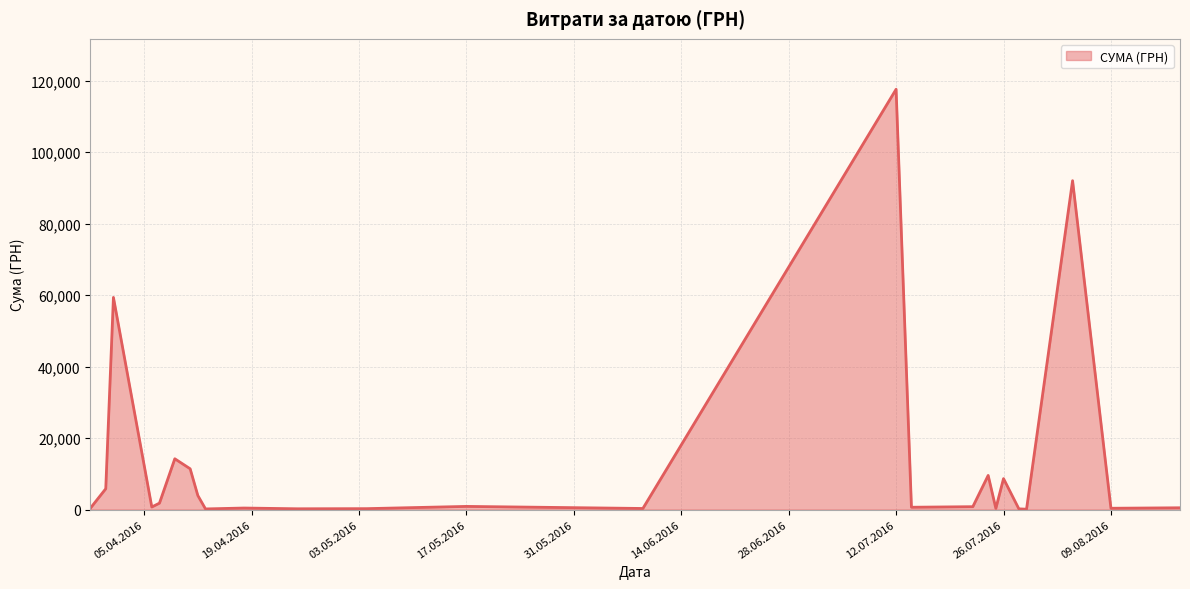

What is the greatest value displayed?

117568.8